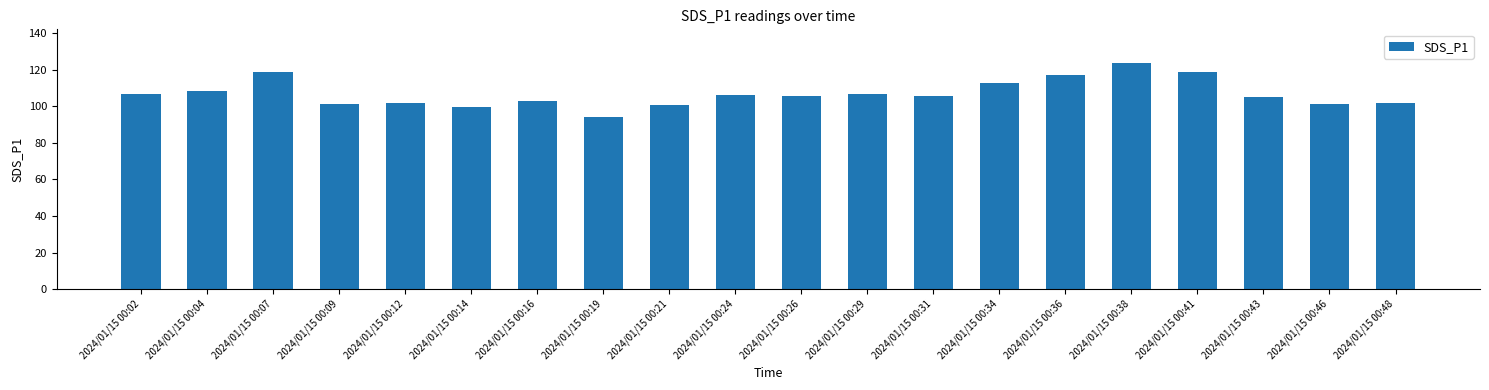

Count the number of categories in the chart.

20